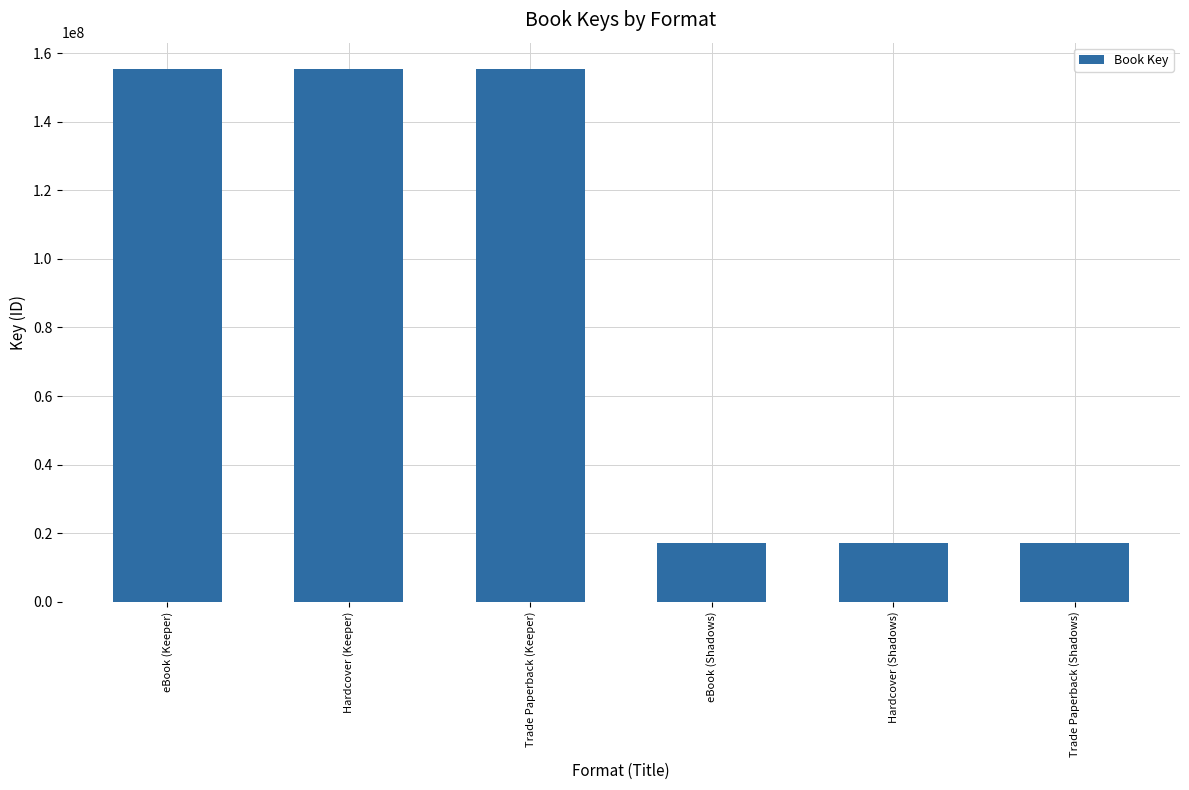

Reading left to right, transcribe all the data shown in this chart.

155249430	155249430	155249430	17058484	17058484	17058484